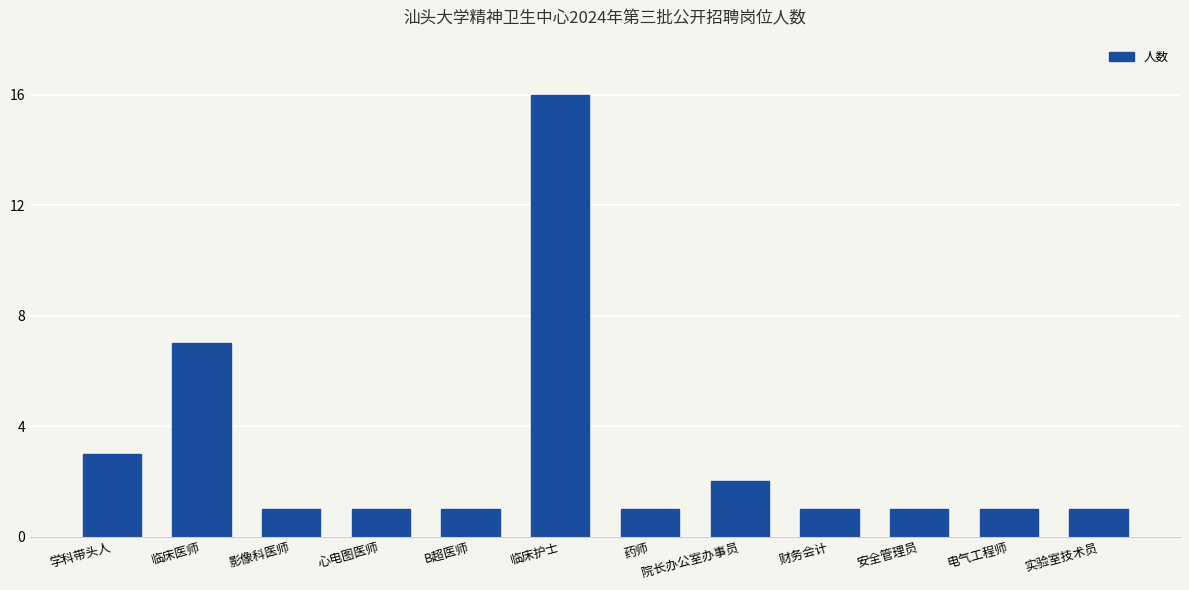

The chart shows a value of 3 at 学科带头人. True or false?

True